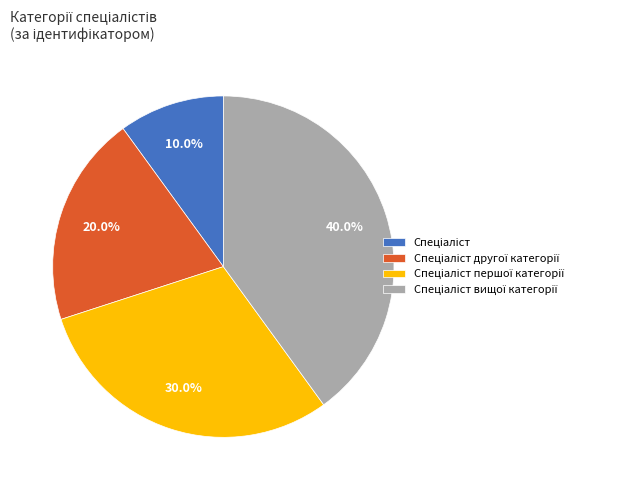

To the nearest percent, what is the difference between the largest and smallest slice percentages?

30%